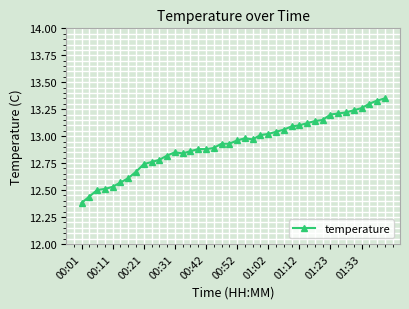

Does the chart display data point markers on the line(s)?

Yes